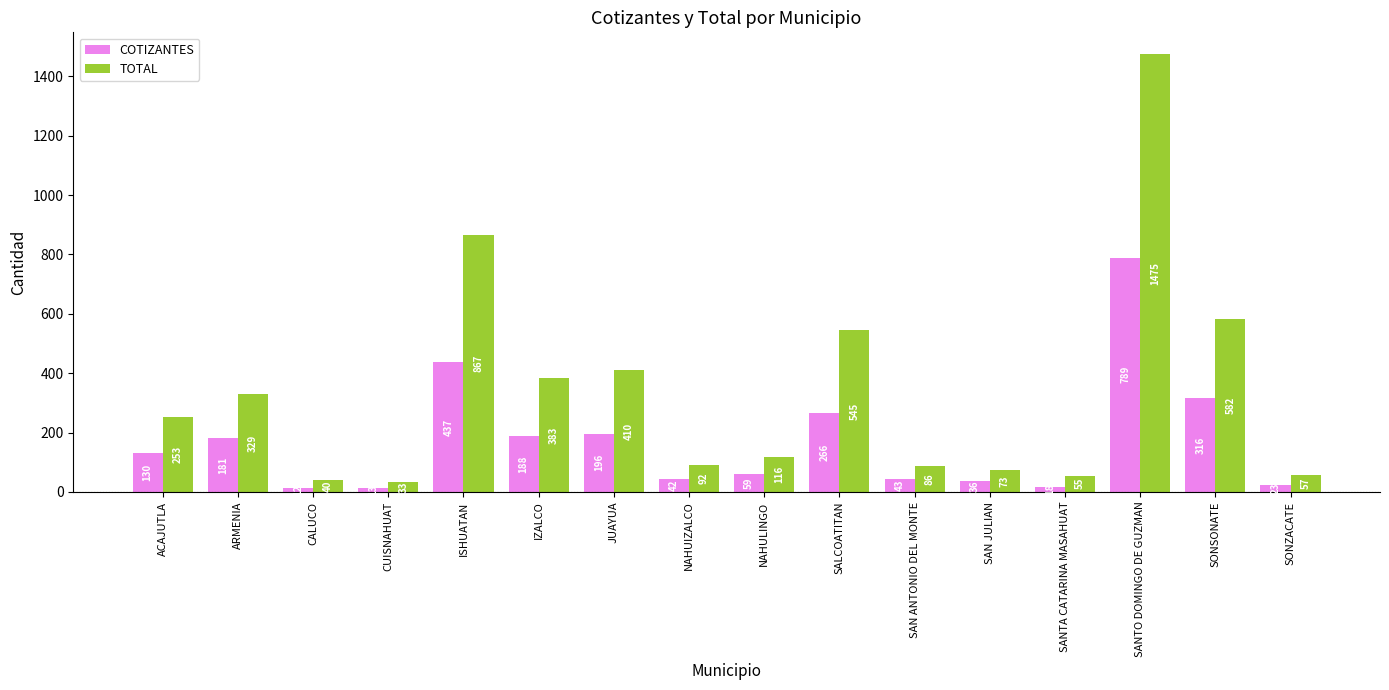

Which series changed the most between NAHUIZALCO and SONZACATE?

TOTAL